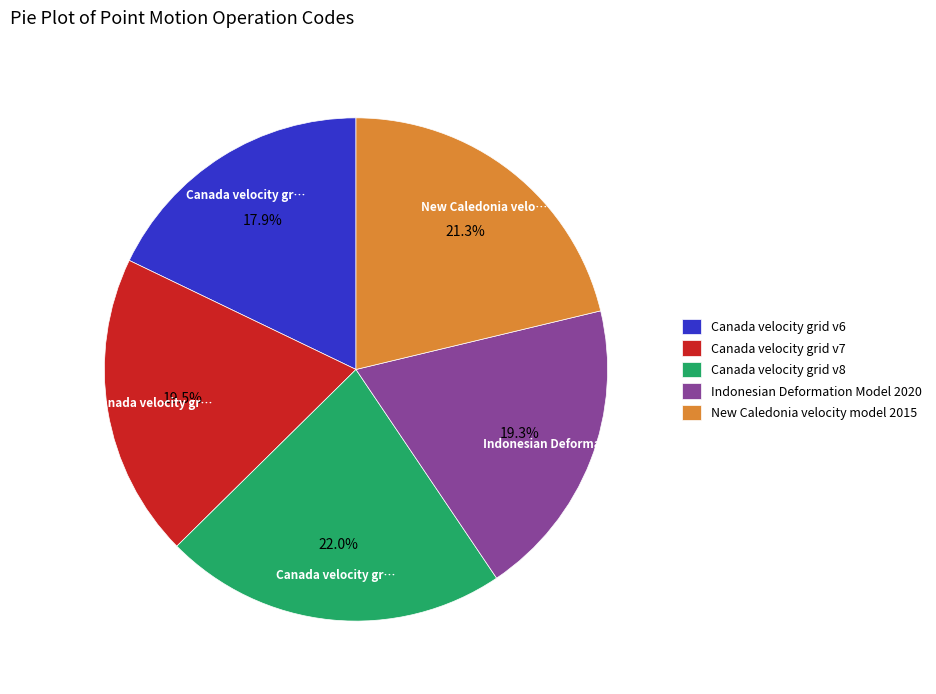

To the nearest percent, what is the difference between the Indonesian Deformation Model 2020 and Canada velocity grid v8 slice percentages?

3%